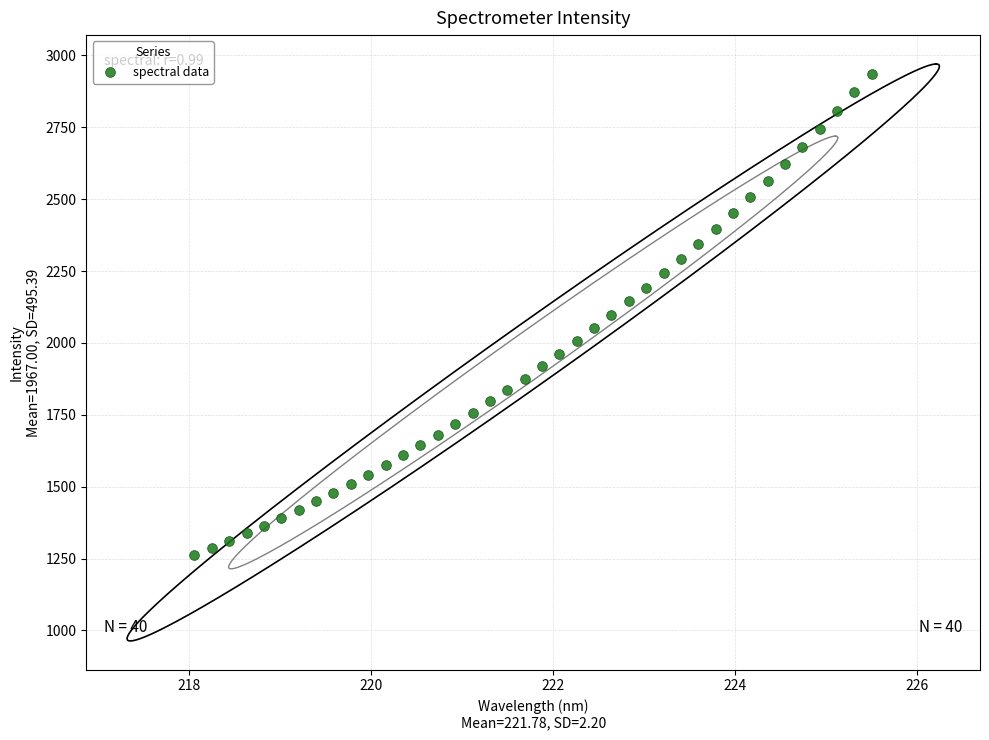

What is the range of X values (max minus min)?

7.4